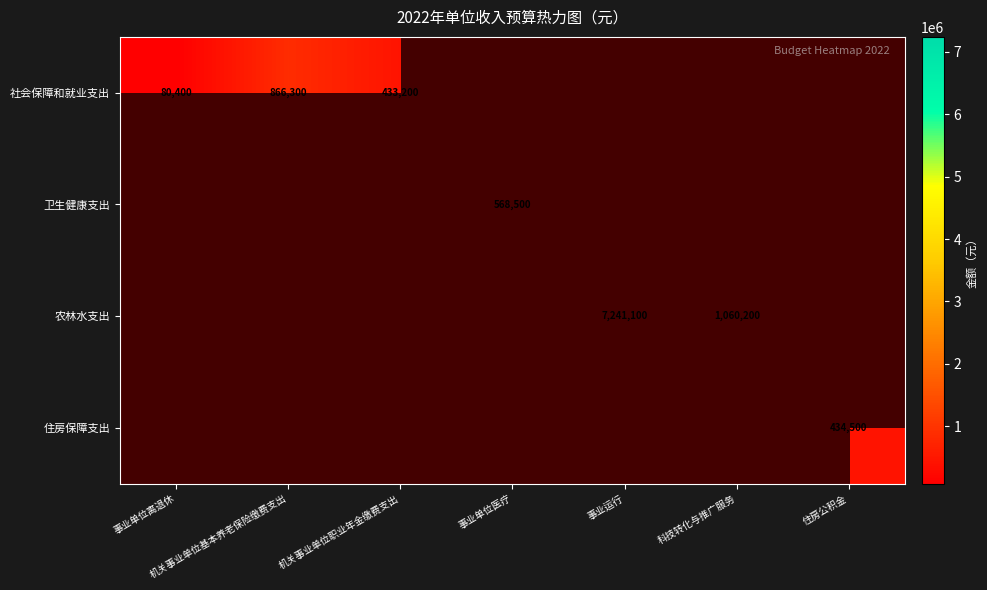

Count the number of categories in the chart.

7